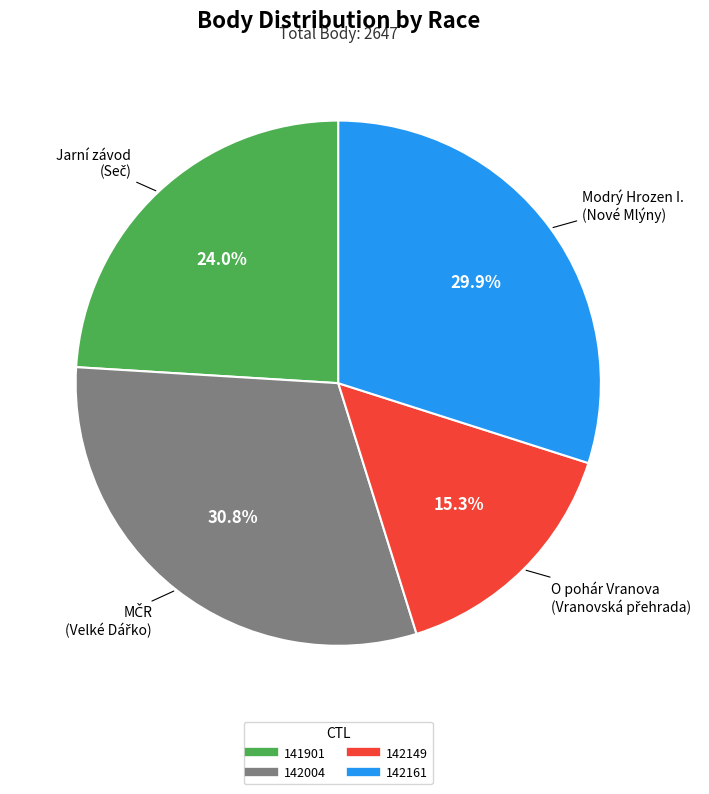

Approximately how many times larger is the value at 142004 compared to 141901?

1.3